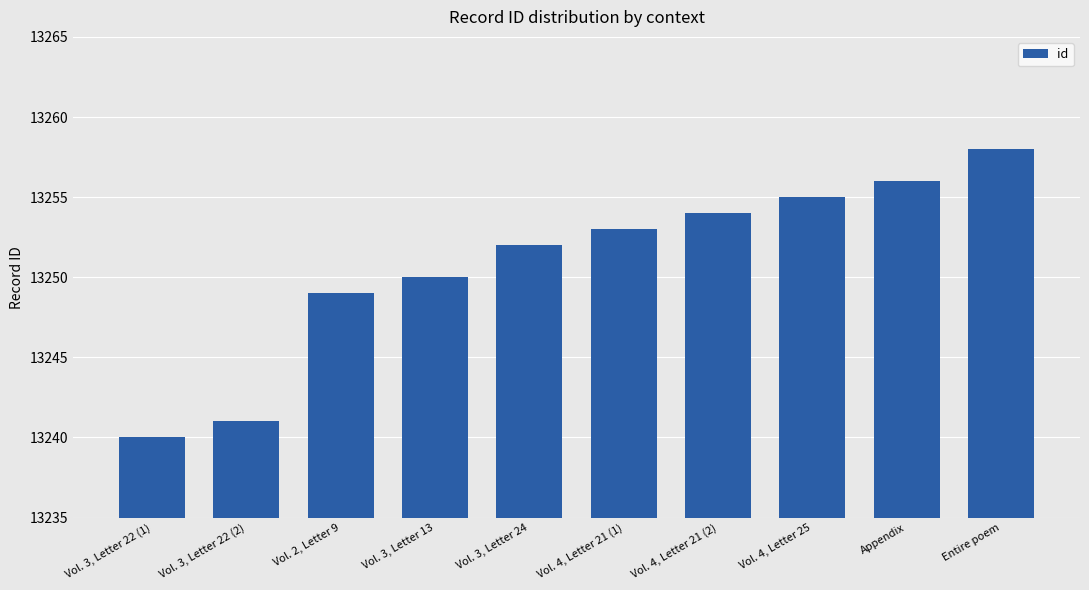

True or false: the data shows 18910 at Appendix.

False